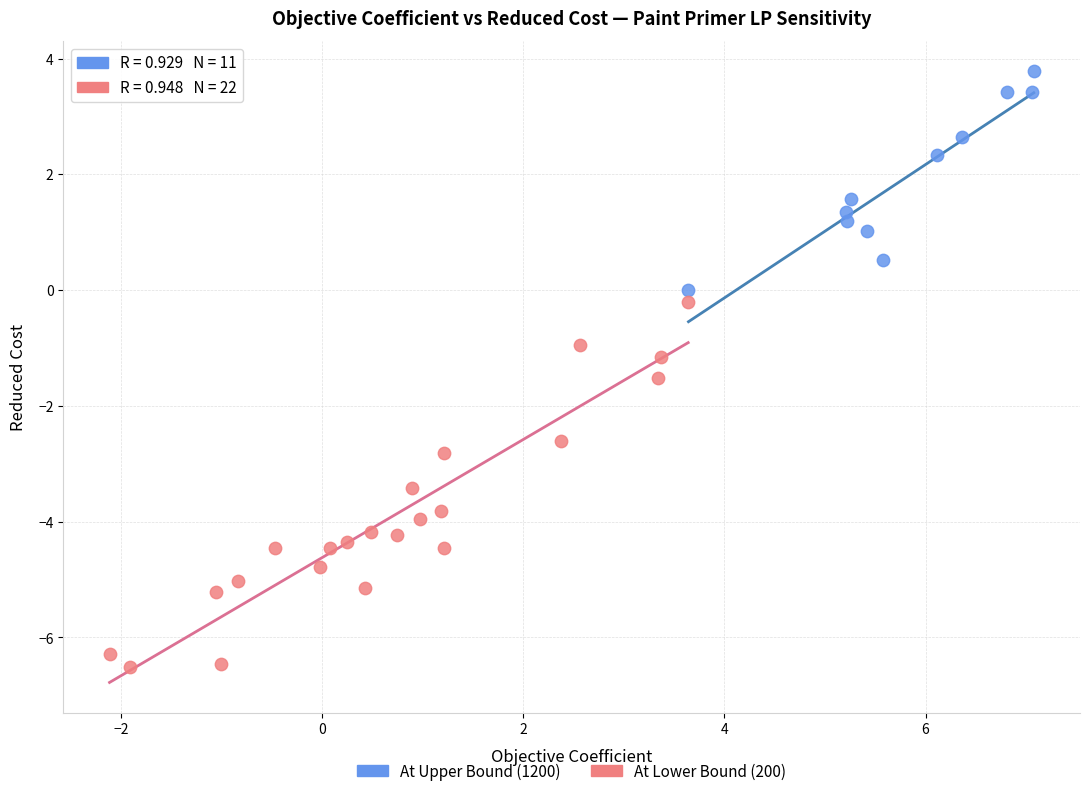

Which series reaches the minimum Y coordinate?

At Lower Bound (200)